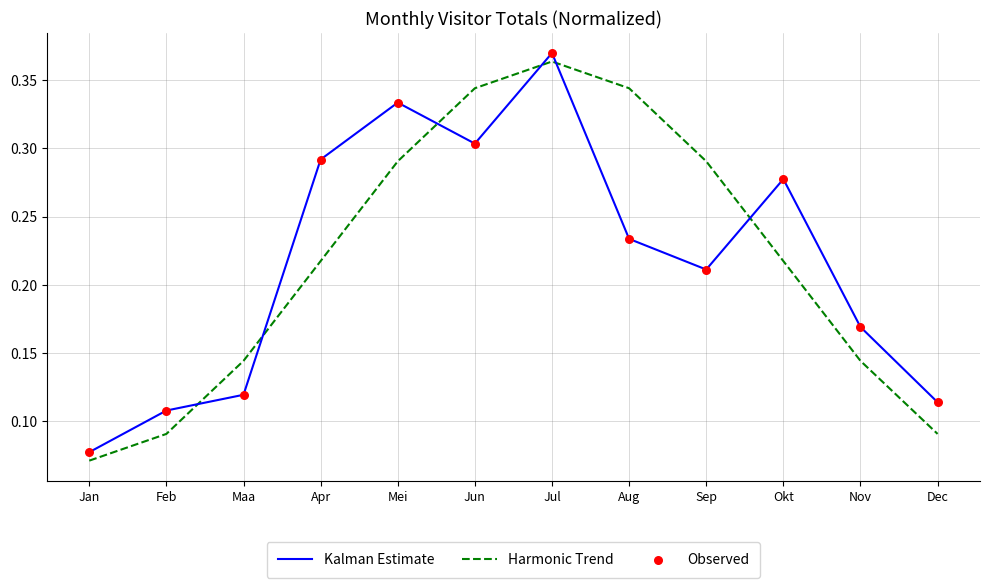

Is the value of Harmonic Trend at Maa greater than the value of Kalman Estimate at Apr?

No